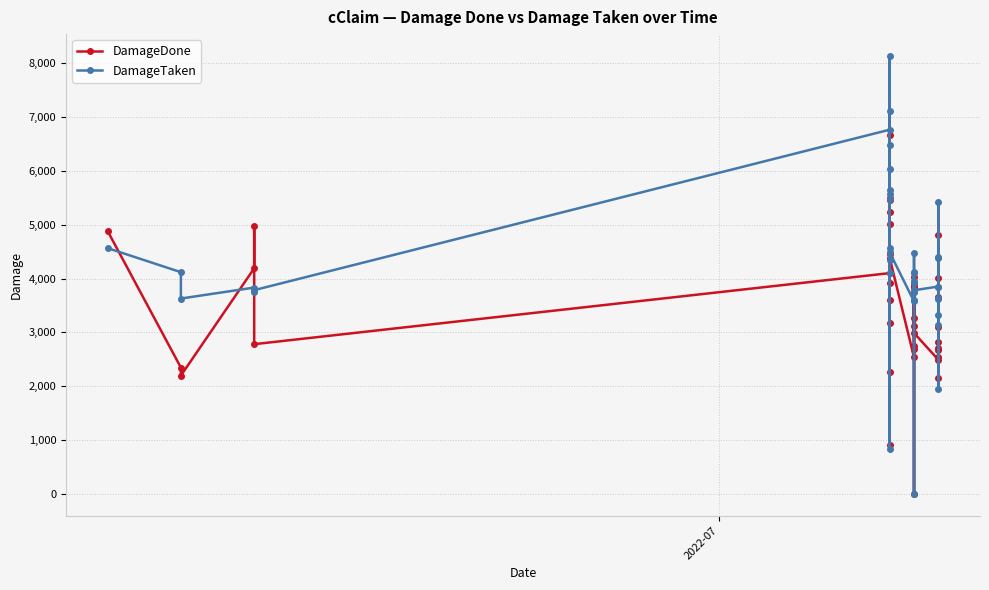

What are all the series names shown in the legend?

DamageDone, DamageTaken